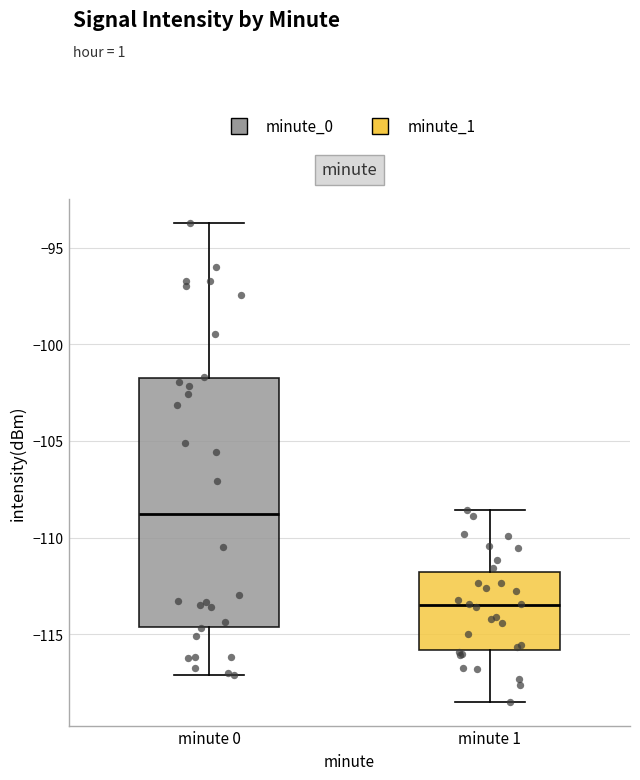

Which box is the tallest, from its lower edge to its upper edge?

minute 0